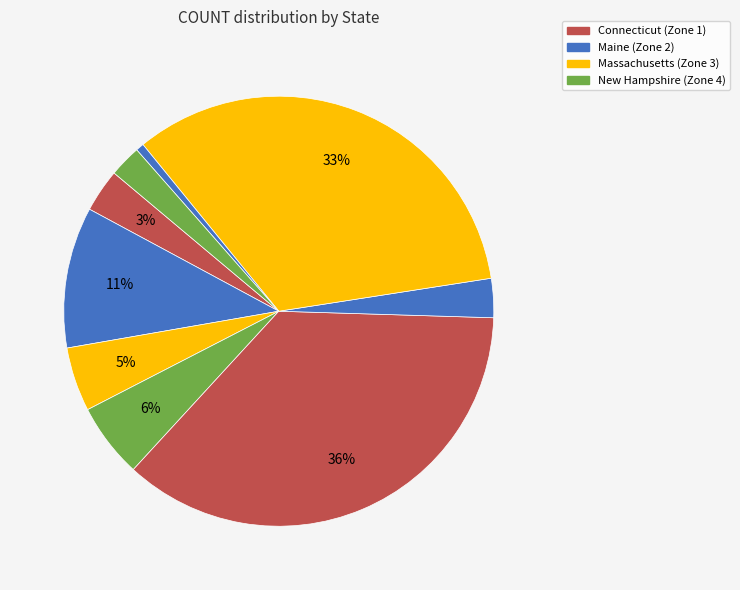

To the nearest percent, what is the average slice percentage?

11%